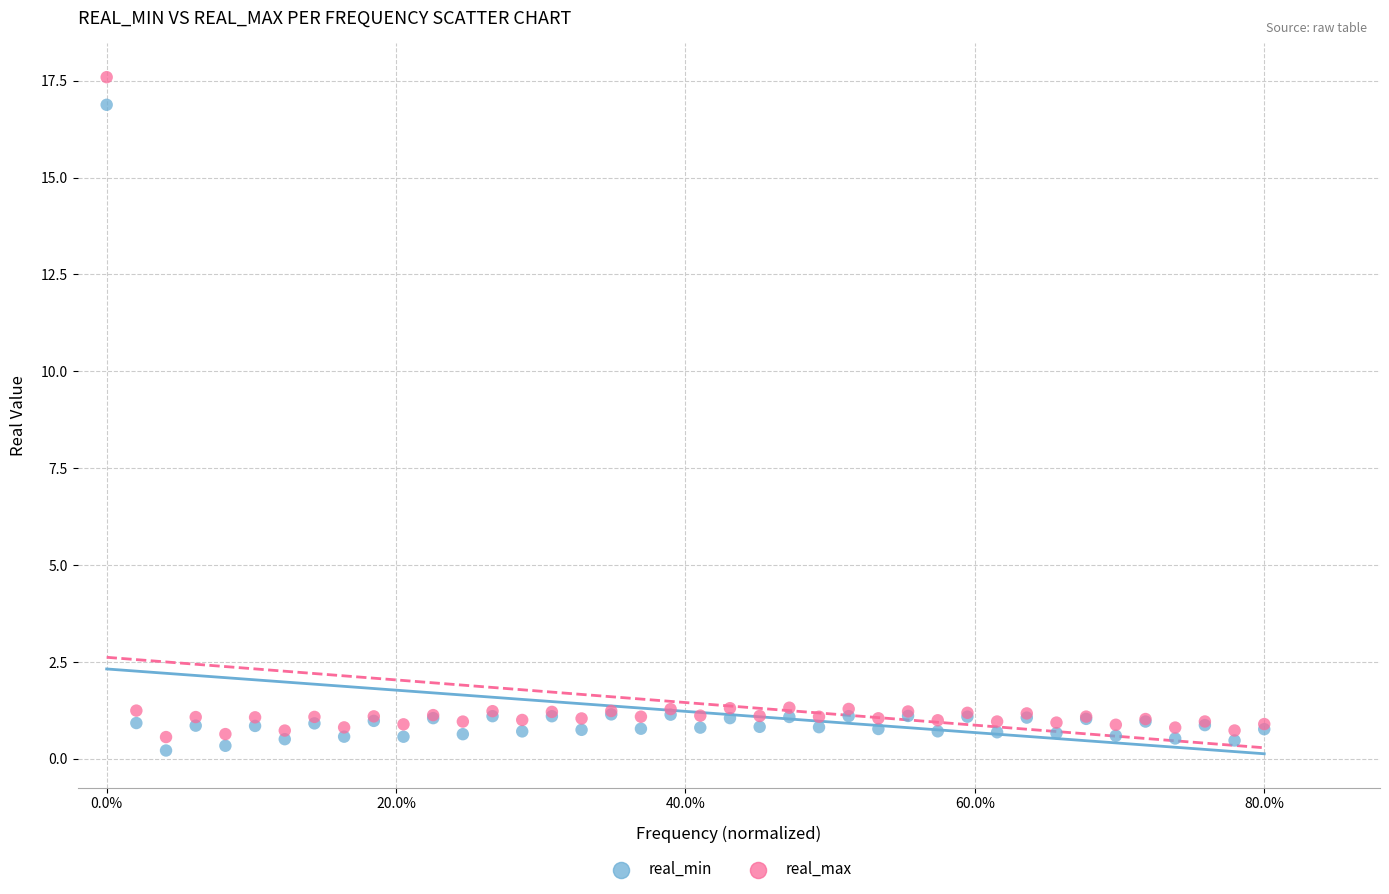

Which series has the widest spread of Y values?

real_max